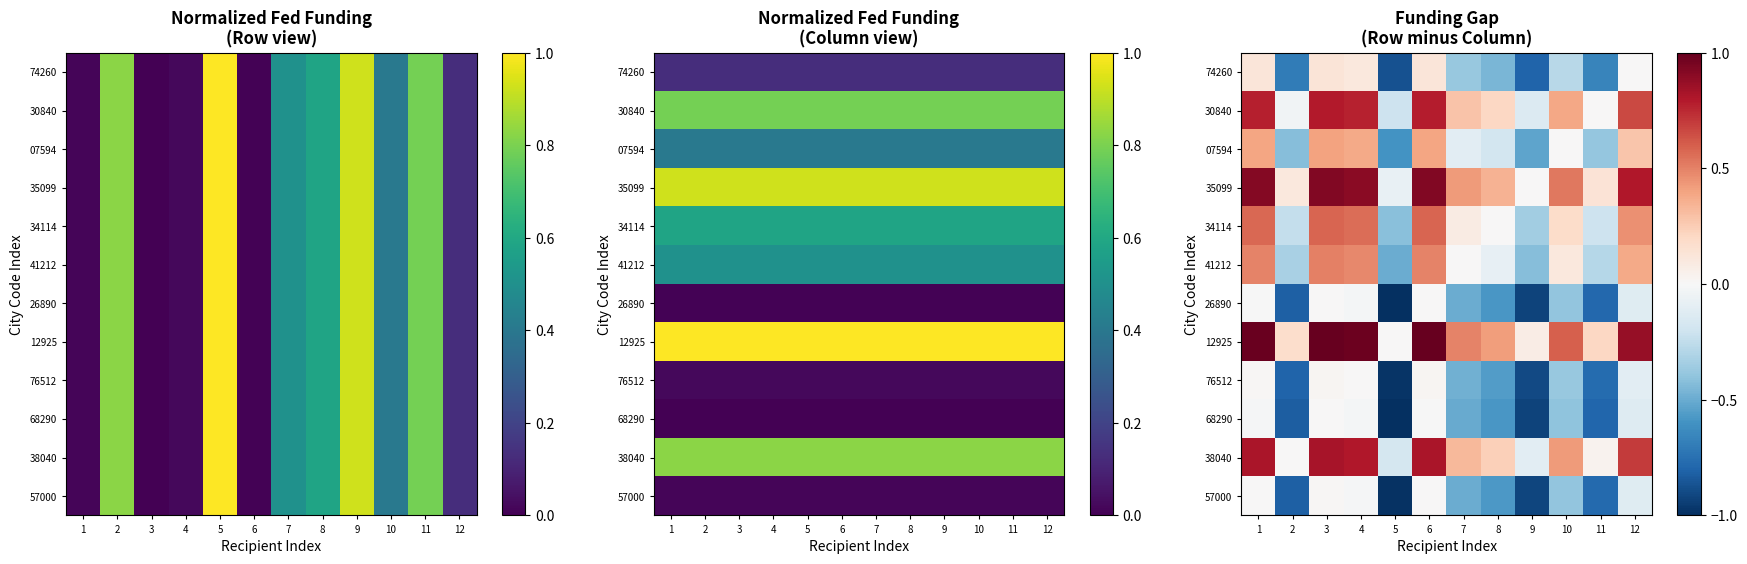

At which label is 57000 closest to 0?

1